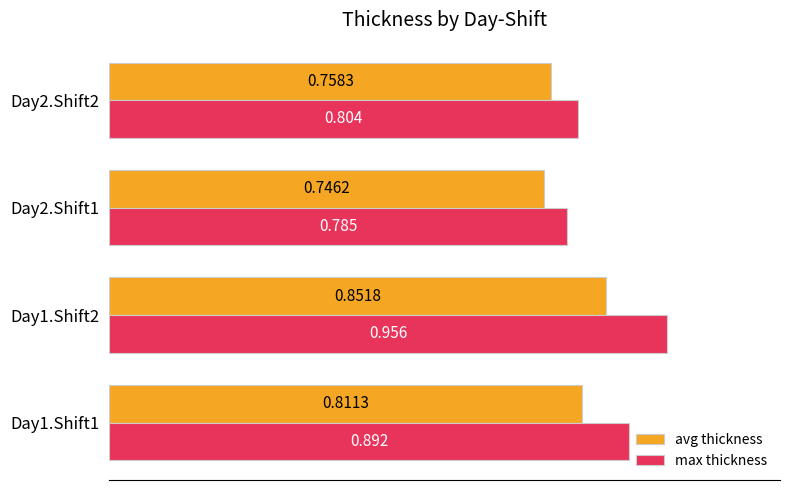

Rank the series by their average value, from lowest to highest.

avg thickness, max thickness